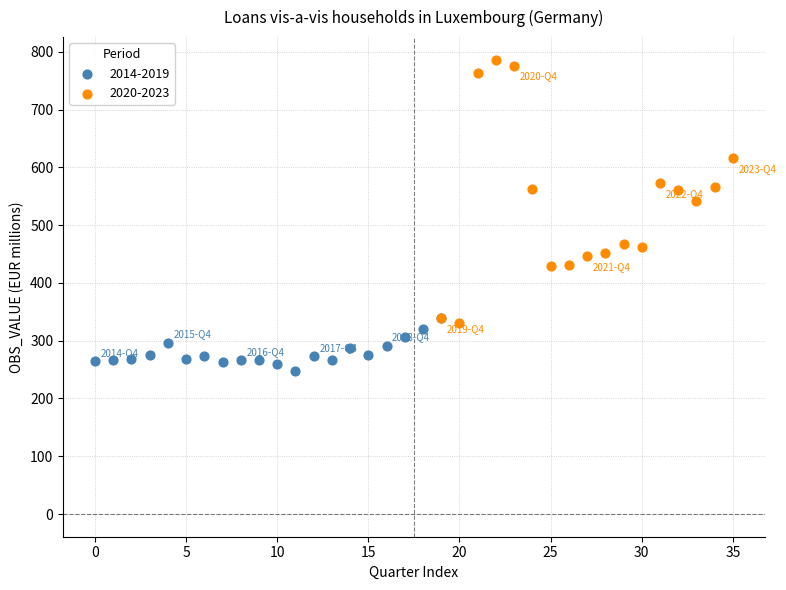

Which series contains the lowest Y value?

2014-2019